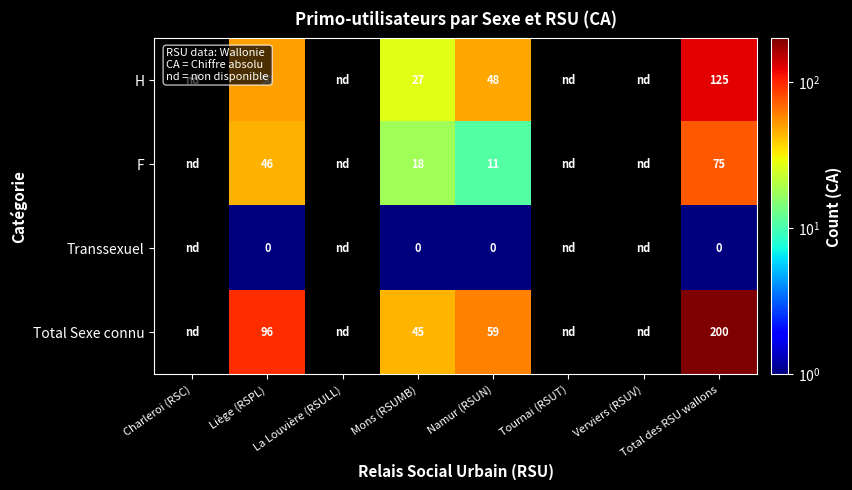

At Mons (RSUMB), list the series in order from smallest to largest.

Transsexuel, F, H, Total Sexe connu